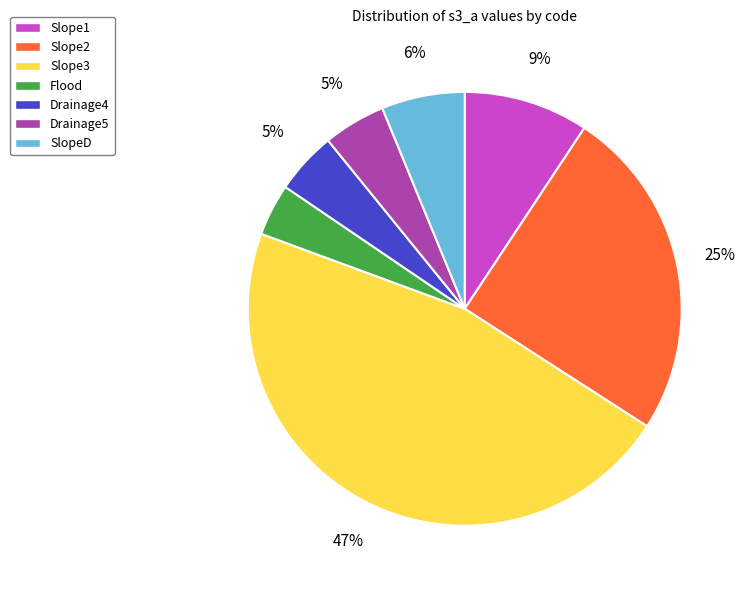

Between SlopeD and Drainage4, which is larger?

SlopeD